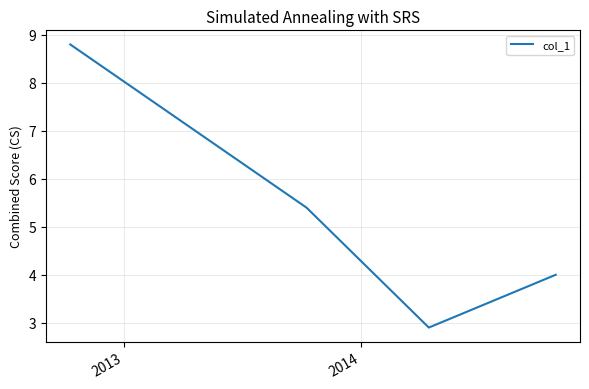

Reading right to left, what are all the values shown in this chart?

4.0	2.9	5.4	8.8